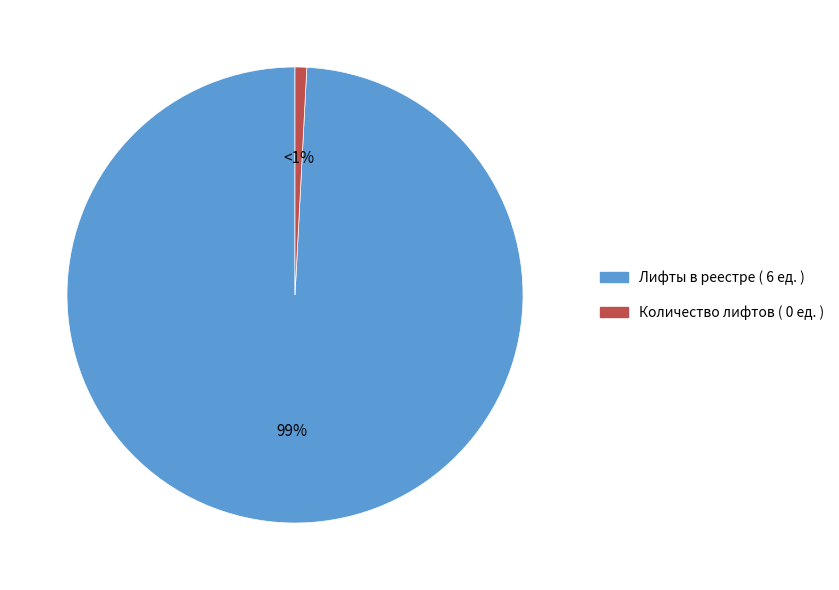

Count the number of slices in the pie.

2